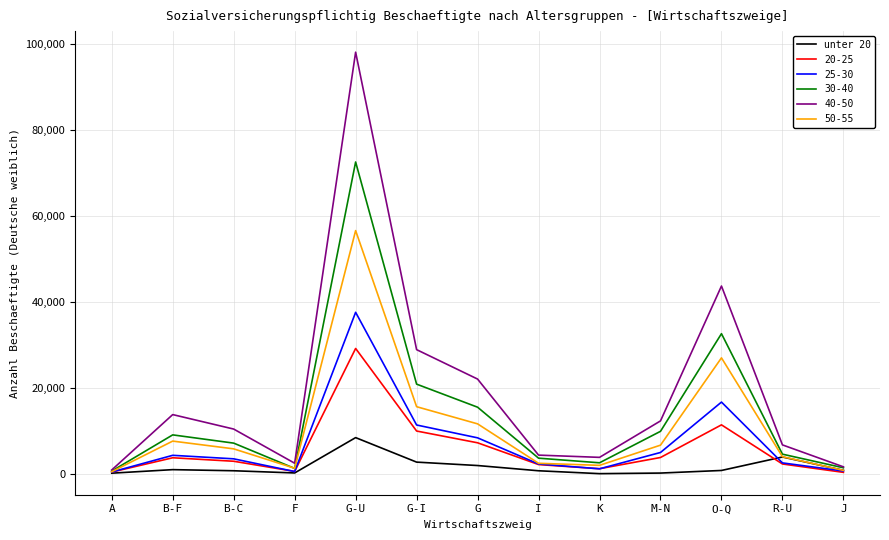

Which series has the largest range (max minus min)?

40-50